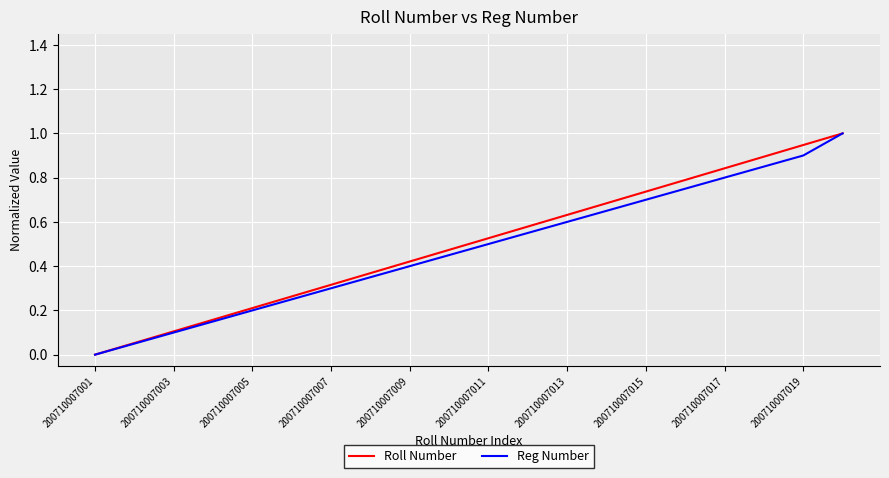

How many values in the Reg Number series exceed 0?

19